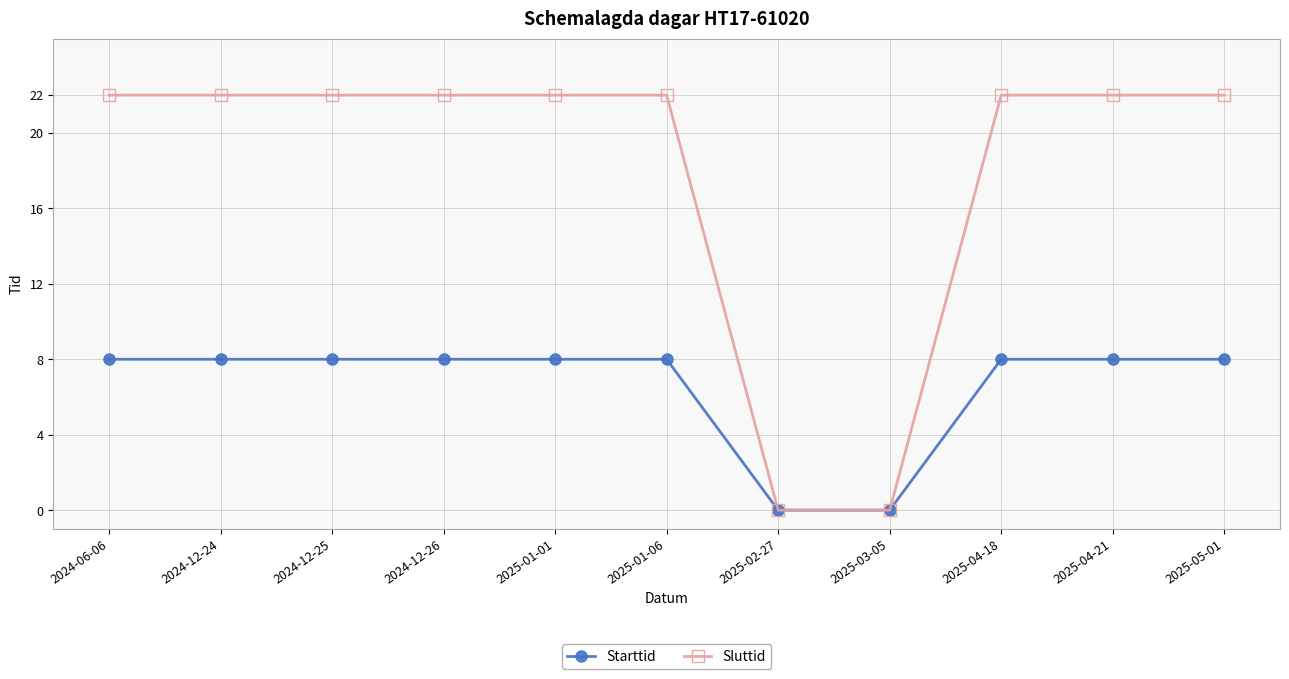

Reading left to right, transcribe all the data shown in this chart.

Starttid: 8	8	8	8	8	8	0	0	8	8	8
Sluttid: 22	22	22	22	22	22	0	0	22	22	22